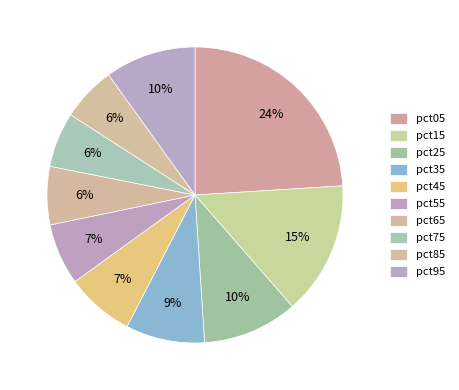

How many segments does this pie chart have?

10